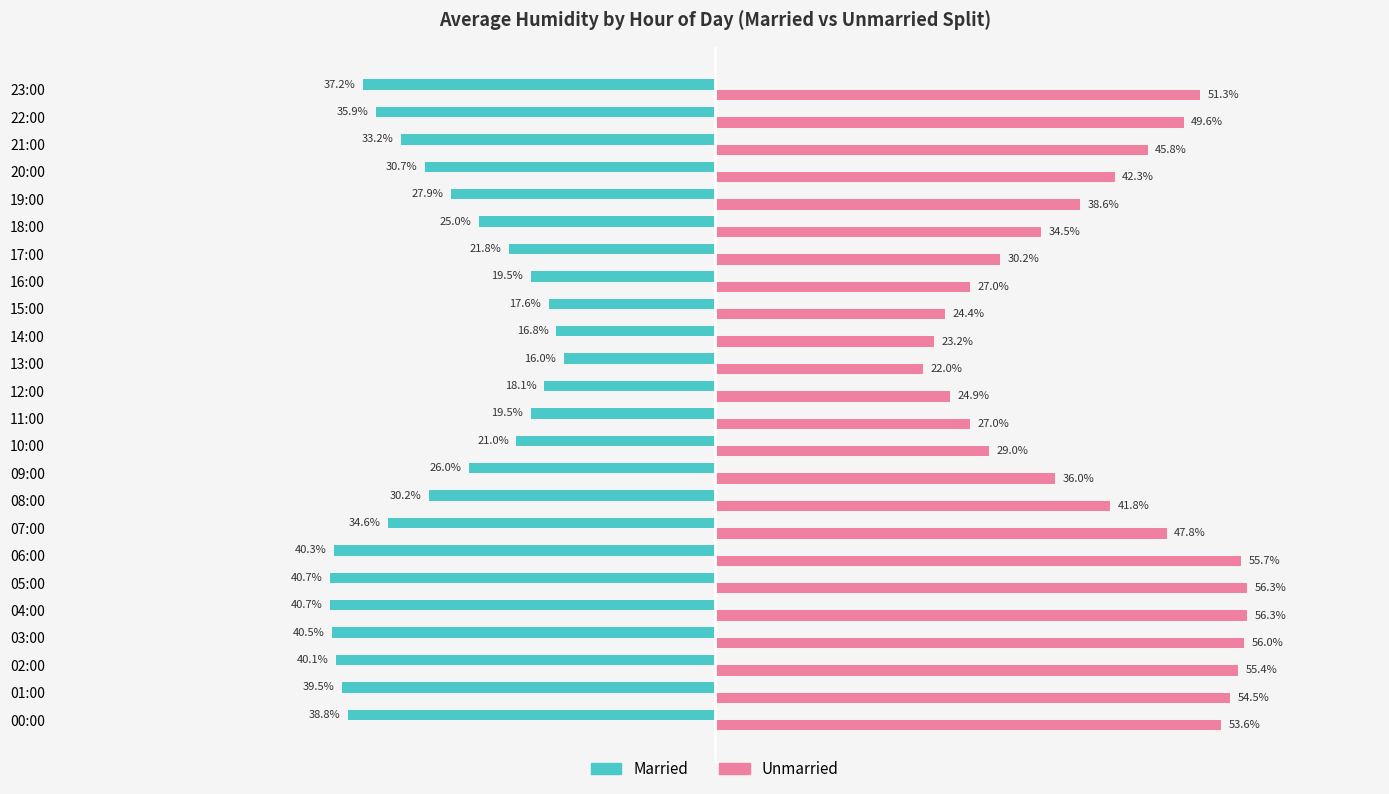

Which series changed the most between 16:00 and 21:00?

Unmarried